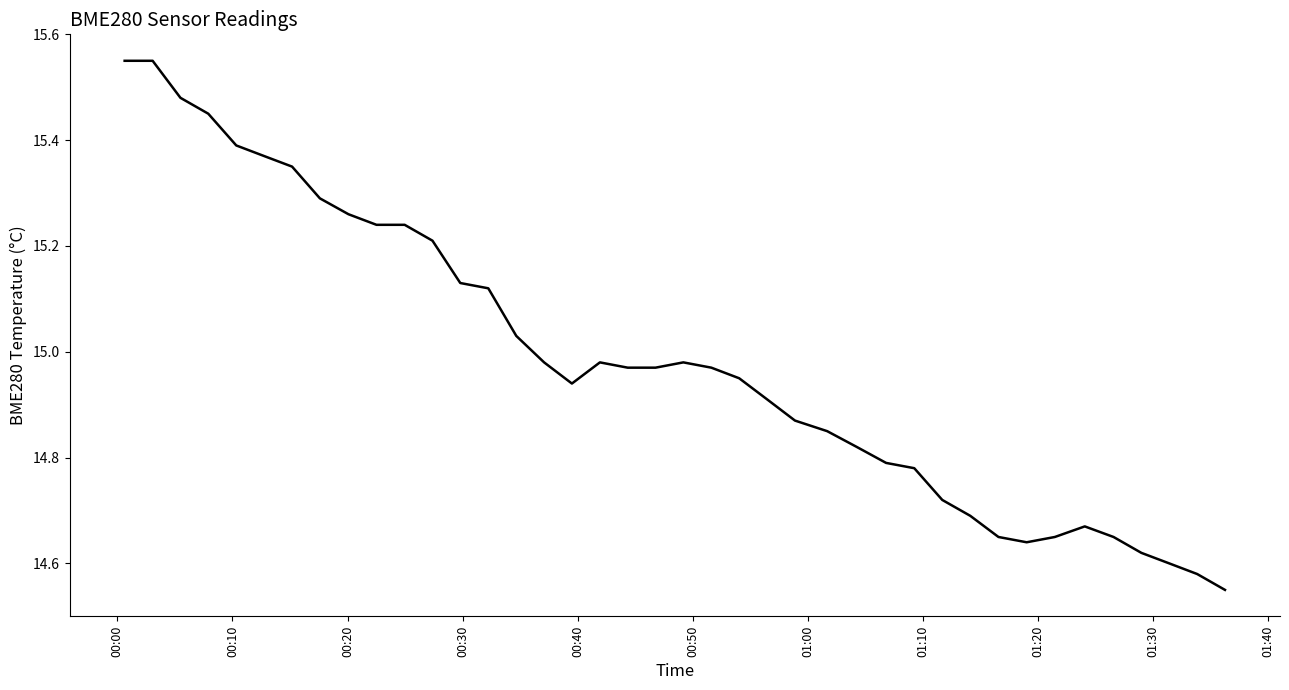

What is the difference between the maximum and minimum values?

1.0